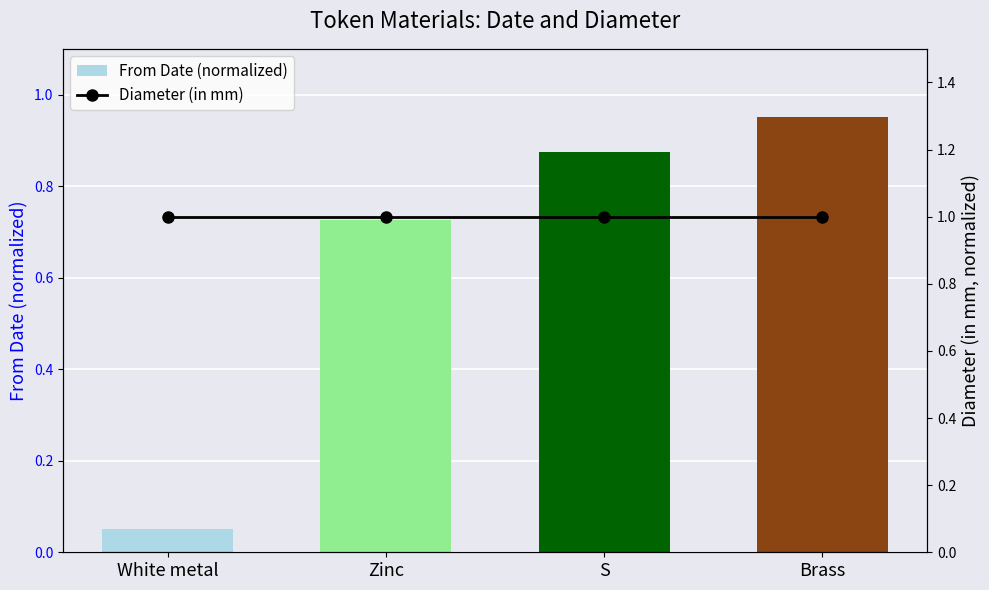

What are all the series names shown in the legend?

From Date (normalized), Diameter (in mm)